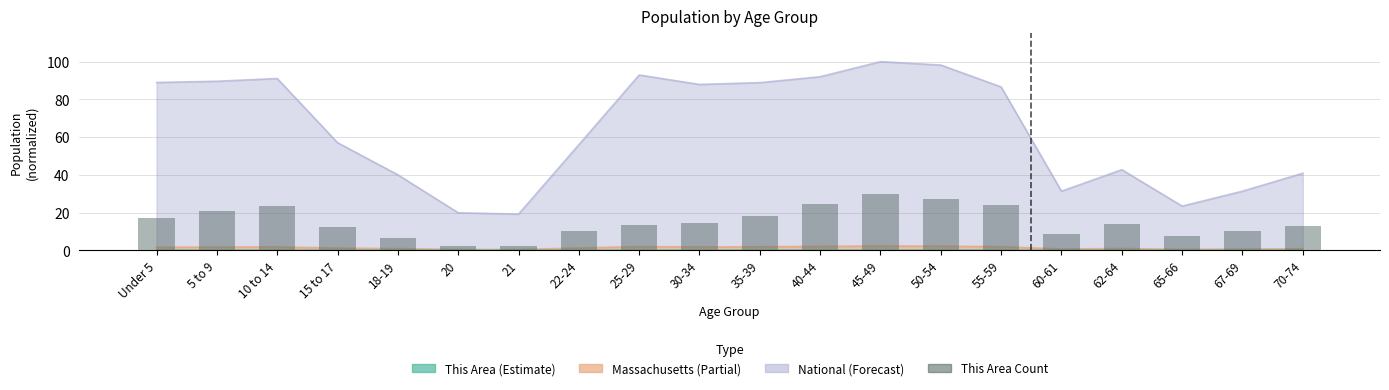

Does the chart contain any negative values?

No